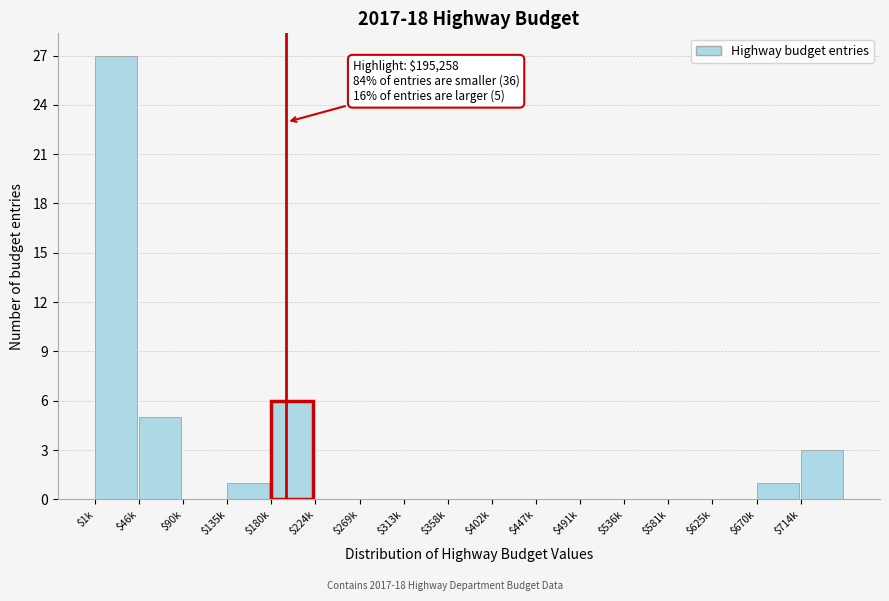

Which category has the highest value across all series?

$1k